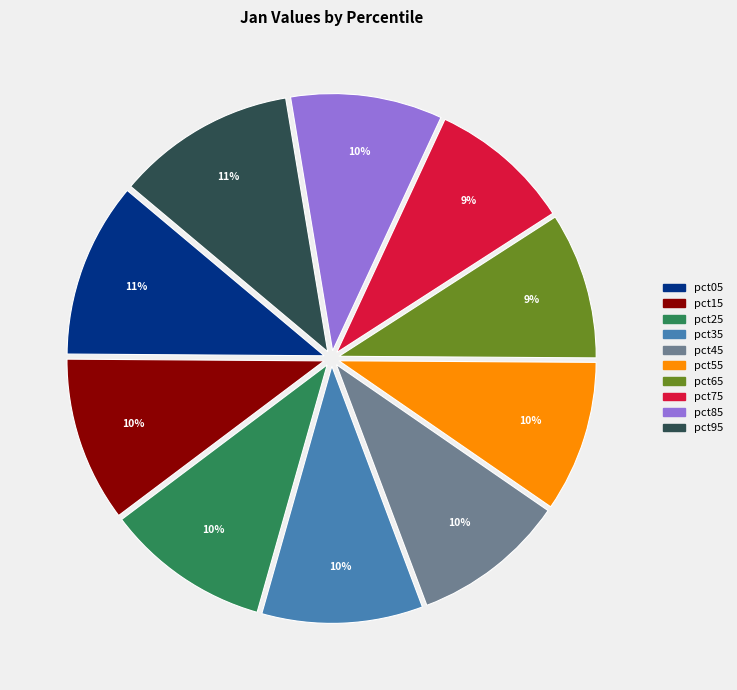

What percentage is the pct05 slice, to the nearest percent?

11%